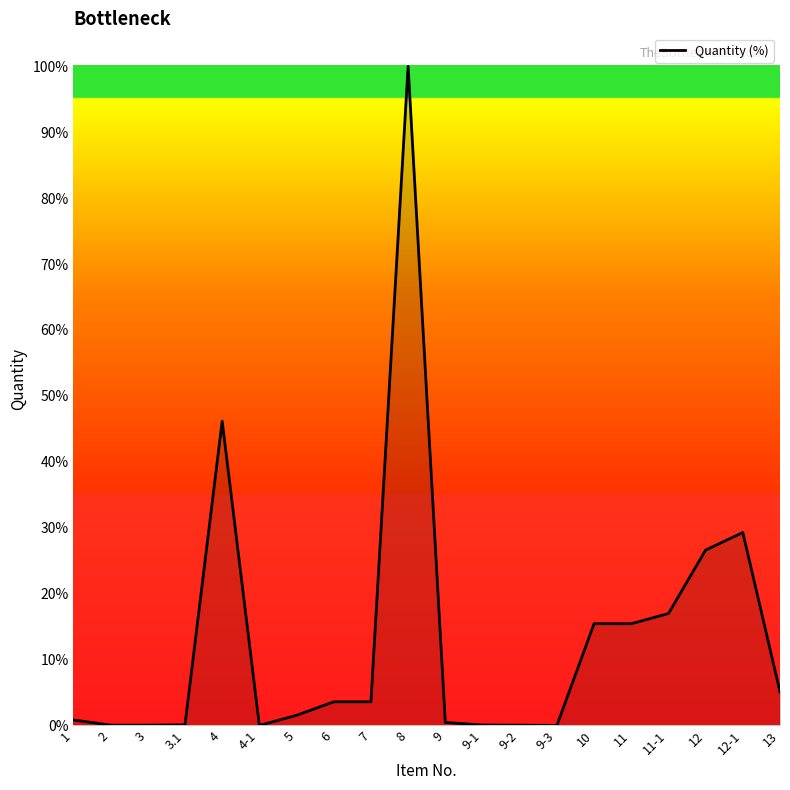

Which category has the highest value across all series?

8